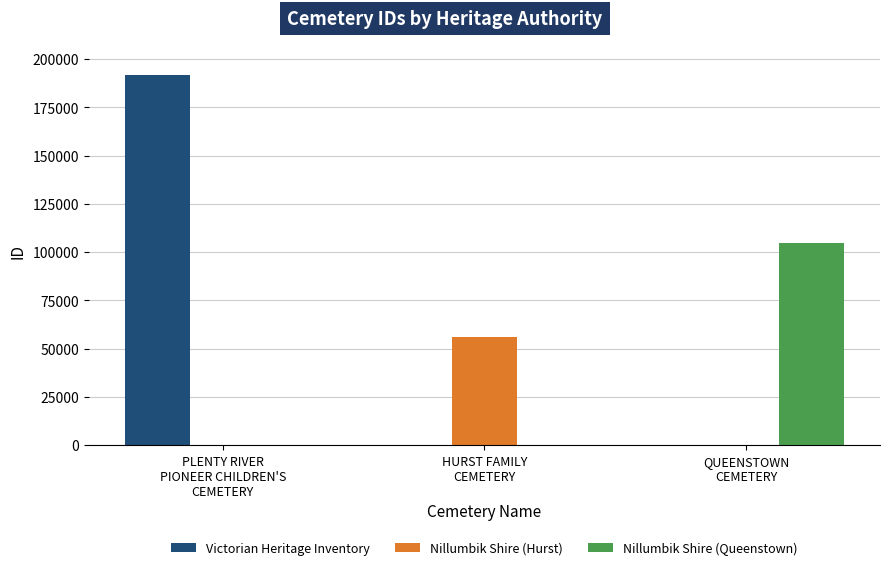

What is the greatest value displayed?

191836